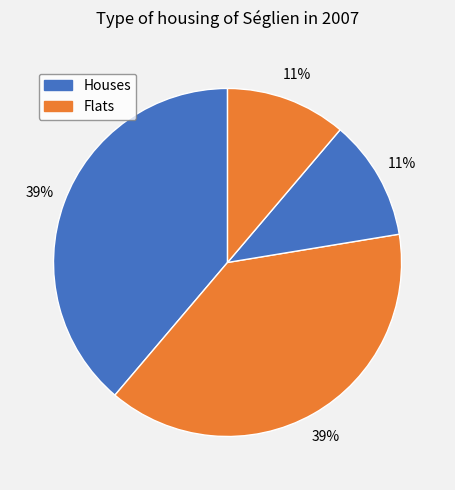

How many segments does this pie chart have?

4